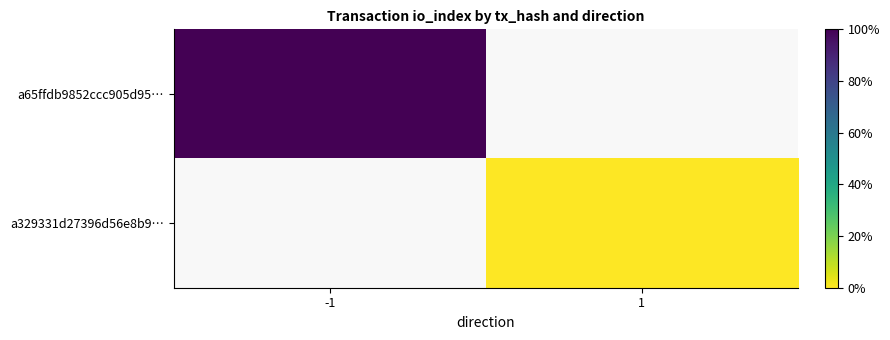

Which series has the largest total across all categories?

a65ffdb9852ccc905d95…